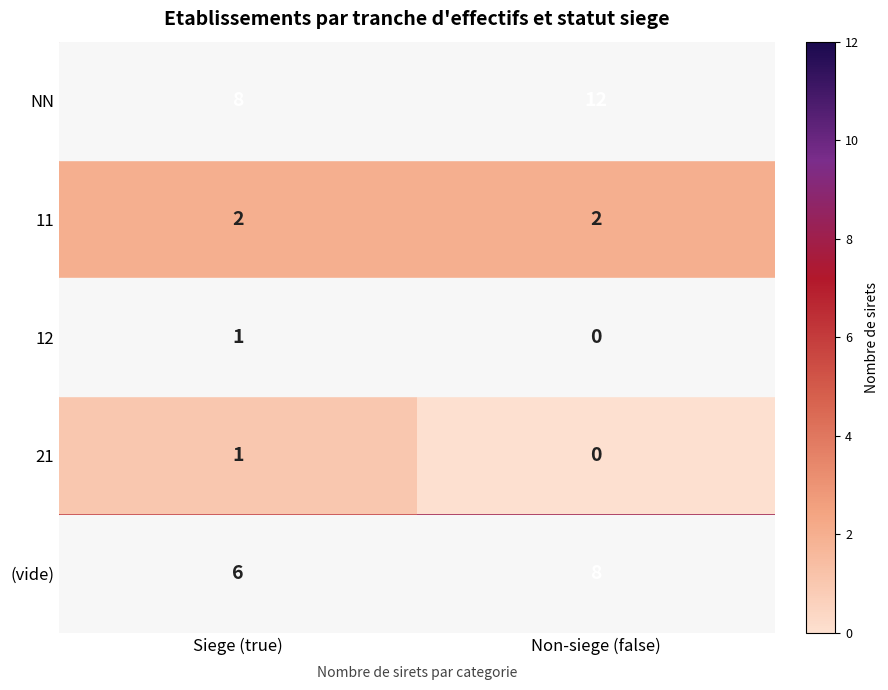

At which category is the sum across all series the highest?

Non-siege (false)